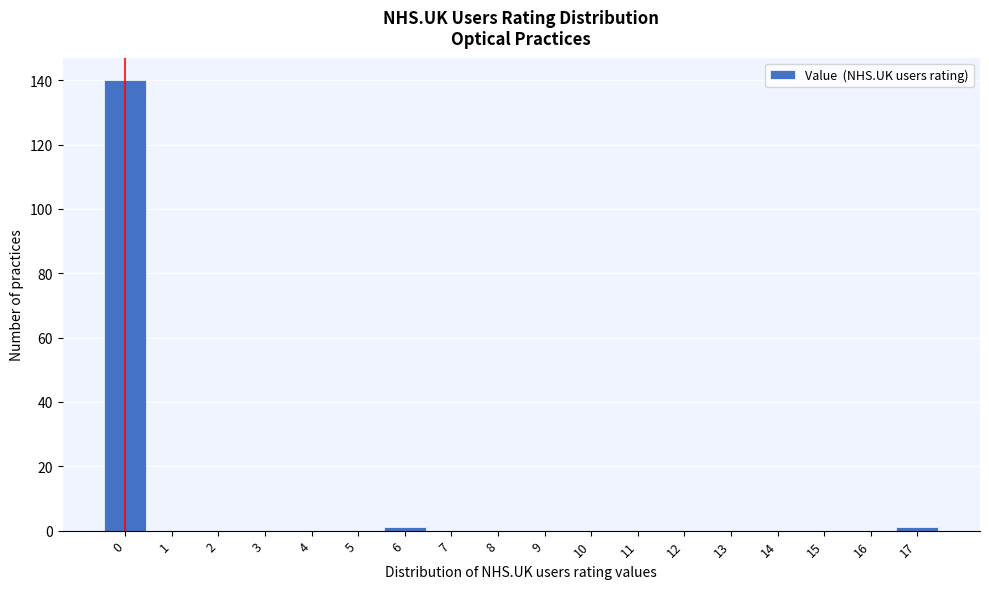

How tall is the bar that spans -0.5 to 0.5 on the x-axis? The values are not printed on the chart, so give them approximately, as read against the axis.

140